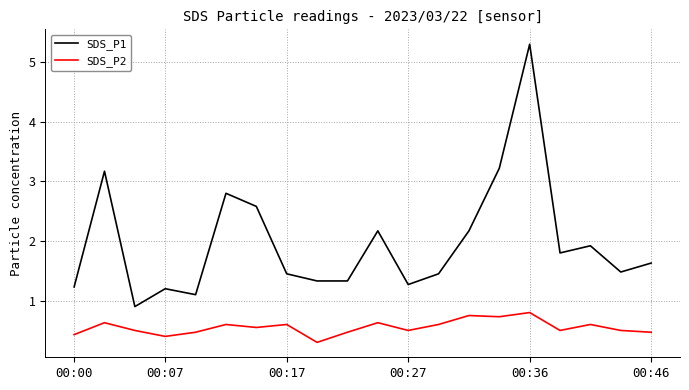

Which series has the largest total across all categories?

SDS_P1